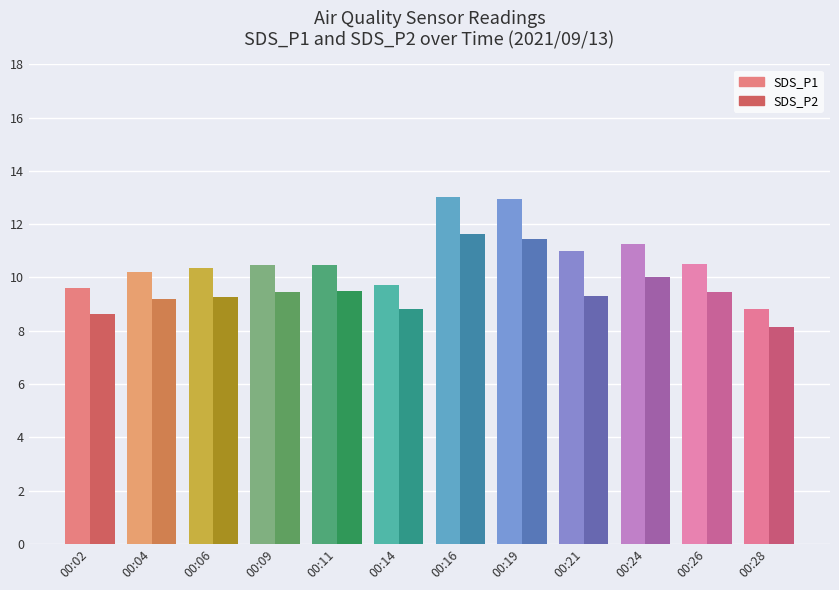

How many distinct data groups are displayed?

2